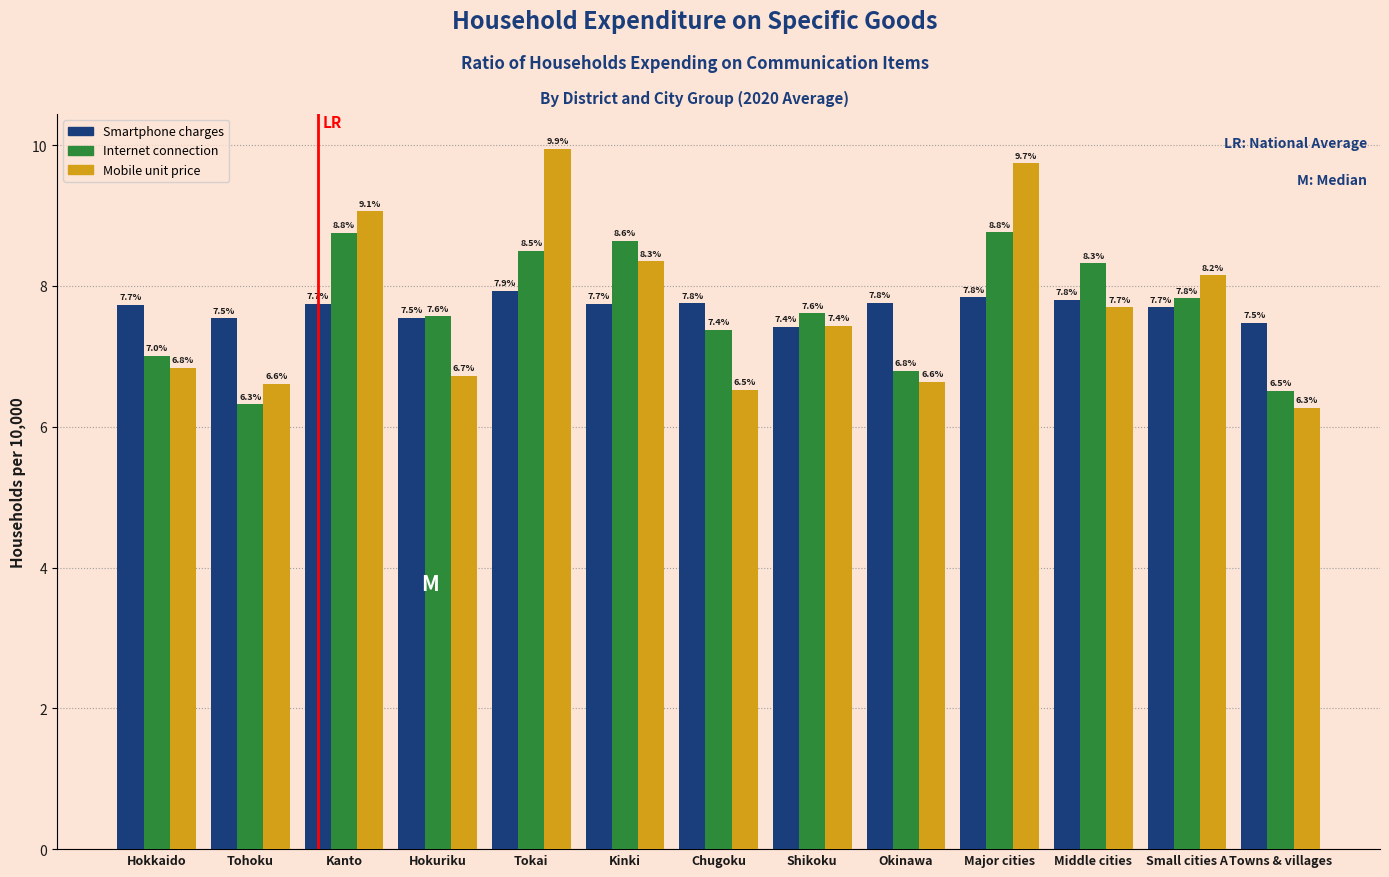

Reading left to right, what are all the values shown in this chart?

Smartphone charges: Hokkaido=7.7	Tohoku=7.5	Kanto=7.7	Hokuriku=7.5	Tokai=7.9	Kinki=7.7	Chugoku=7.8	Shikoku=7.4	Okinawa=7.8	Major cities=7.8	Middle cities=7.8	Small cities A=7.7	Towns & villages=7.5
Internet connection: Hokkaido=7.0	Tohoku=6.3	Kanto=8.8	Hokuriku=7.6	Tokai=8.5	Kinki=8.6	Chugoku=7.4	Shikoku=7.6	Okinawa=6.8	Major cities=8.8	Middle cities=8.3	Small cities A=7.8	Towns & villages=6.5
Mobile unit price: Hokkaido=6.8	Tohoku=6.6	Kanto=9.1	Hokuriku=6.7	Tokai=9.9	Kinki=8.3	Chugoku=6.5	Shikoku=7.4	Okinawa=6.6	Major cities=9.7	Middle cities=7.7	Small cities A=8.2	Towns & villages=6.3